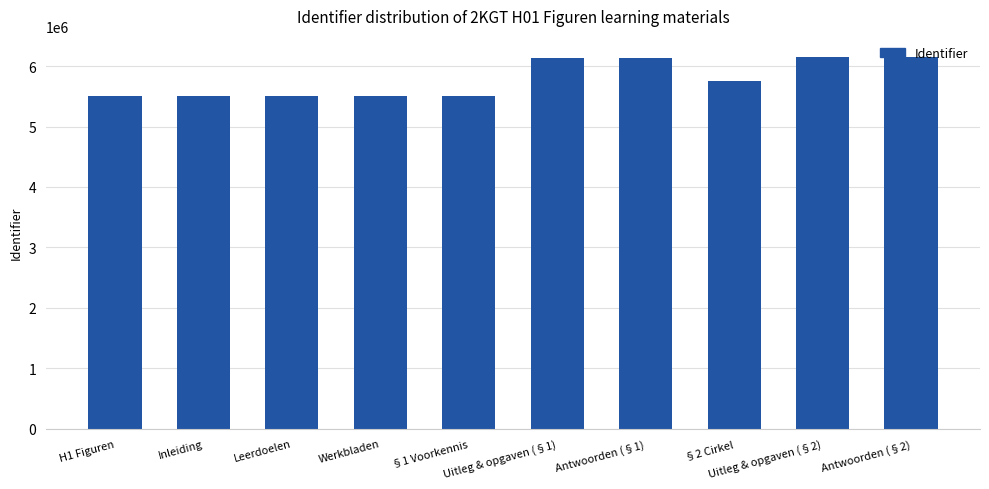

What is the minimum value shown in the chart?

5504961